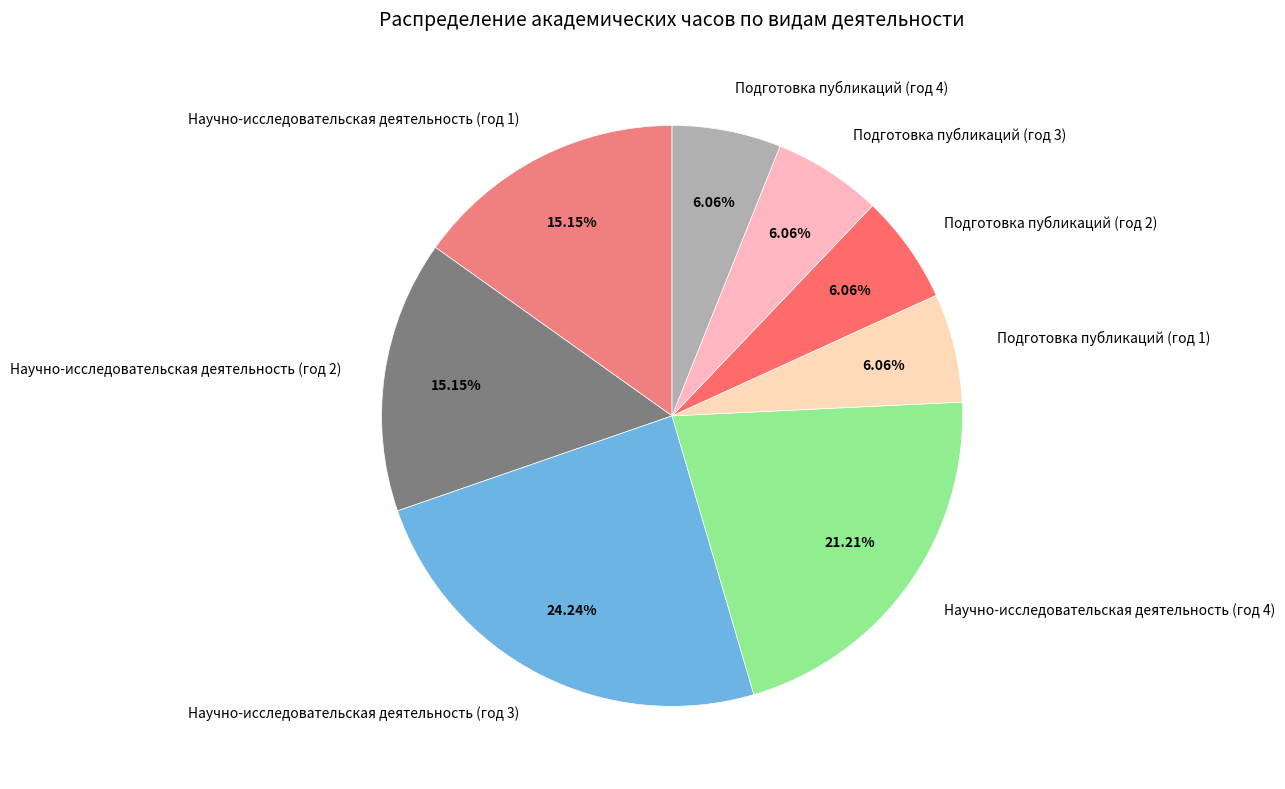

Is the sum of Подготовка публикаций (год 4) and Научно-исследовательская деятельность (год 3) greater than half?

No